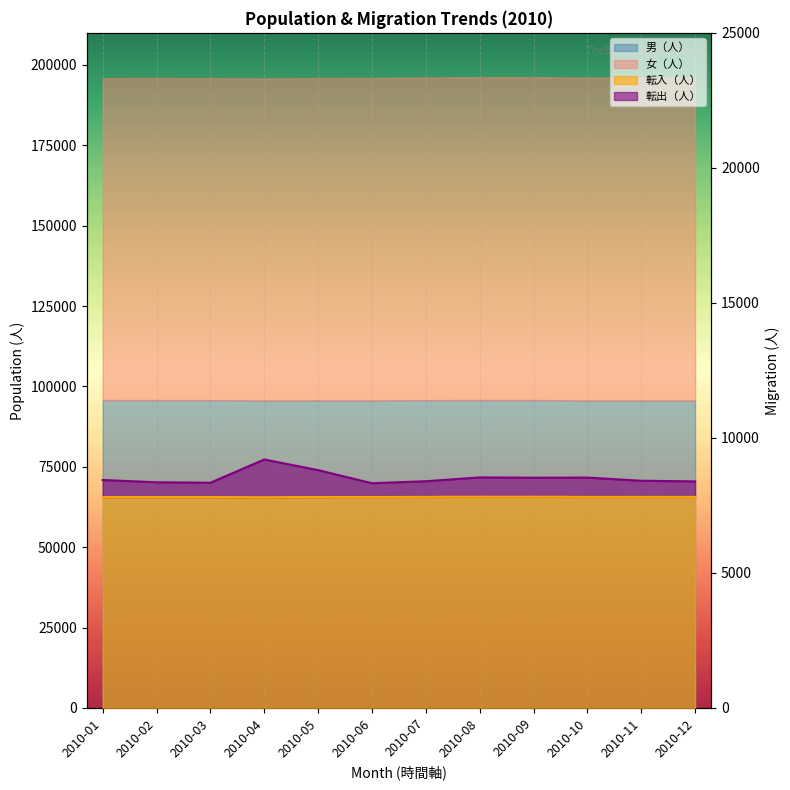

True or false: 転出（人） and 転入（人） intersect in this chart.

False